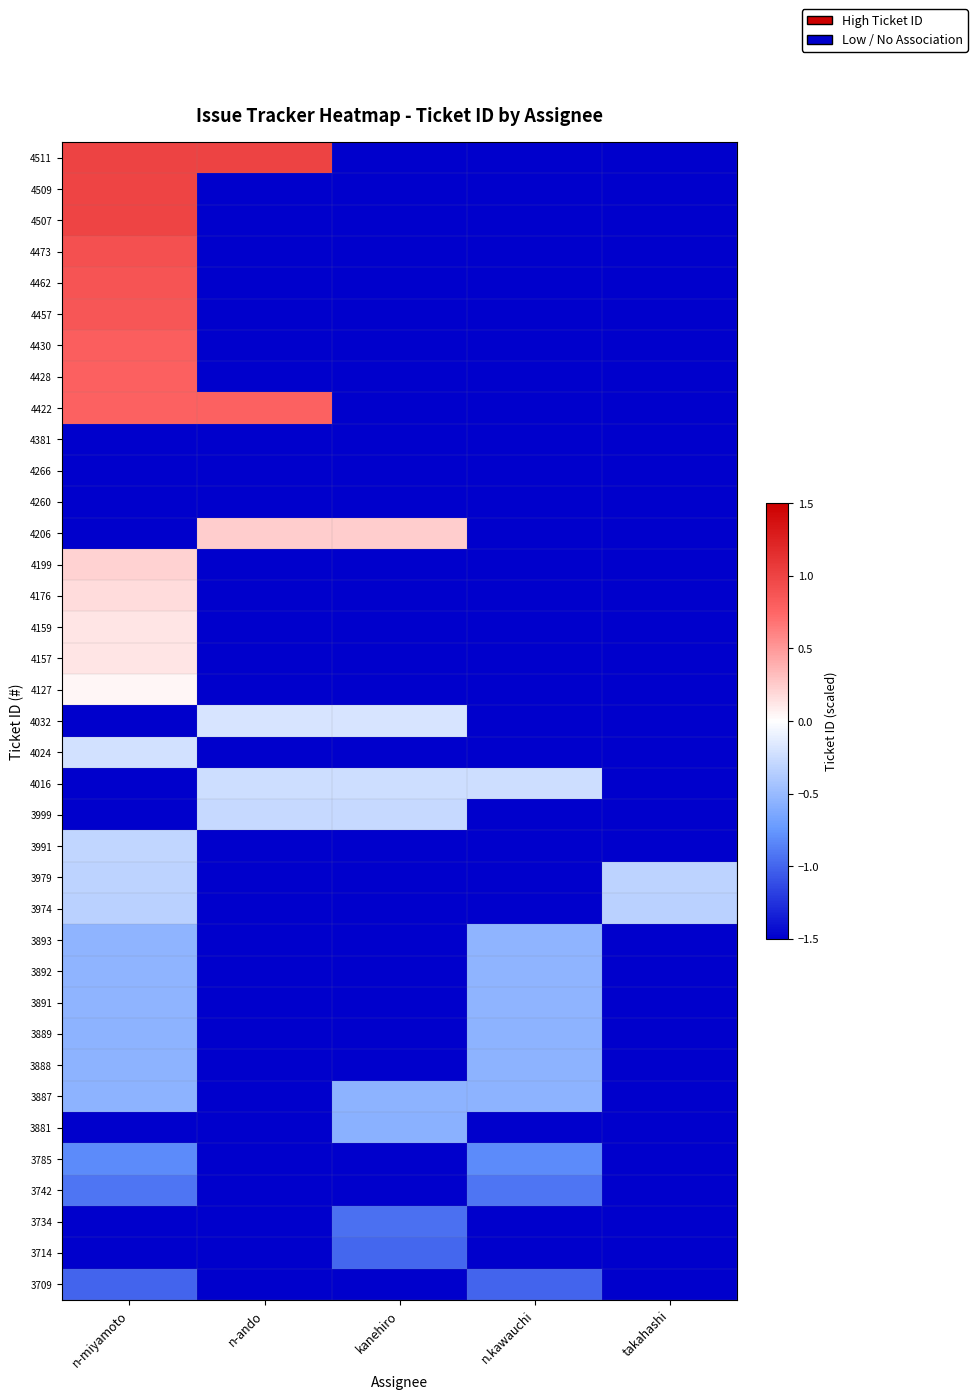

Which has a higher value, takahashi or kanehiro?

takahashi